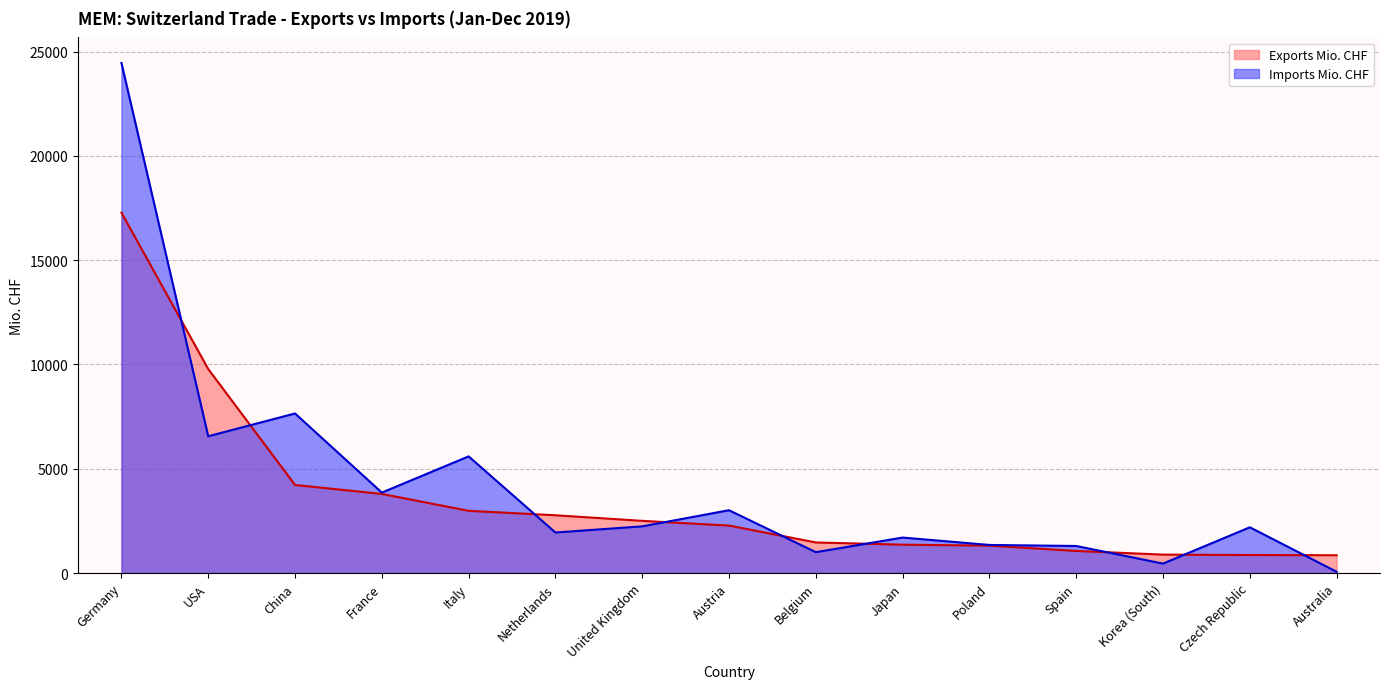

Reading left to right, list all the values displayed in this chart.

Exports Mio. CHF: 17279.9	9782.2	4224.0	3794.1	2984.5	2771.7	2504.2	2278.3	1468.2	1361.8	1314.8	1061.6	885.4	866.8	854.4
Imports Mio. CHF: 24456.8	6560.1	7651.5	3858.8	5594.5	1945.5	2240.5	3014.2	1002.8	1703.1	1348.9	1299.2	454.8	2195.6	64.9